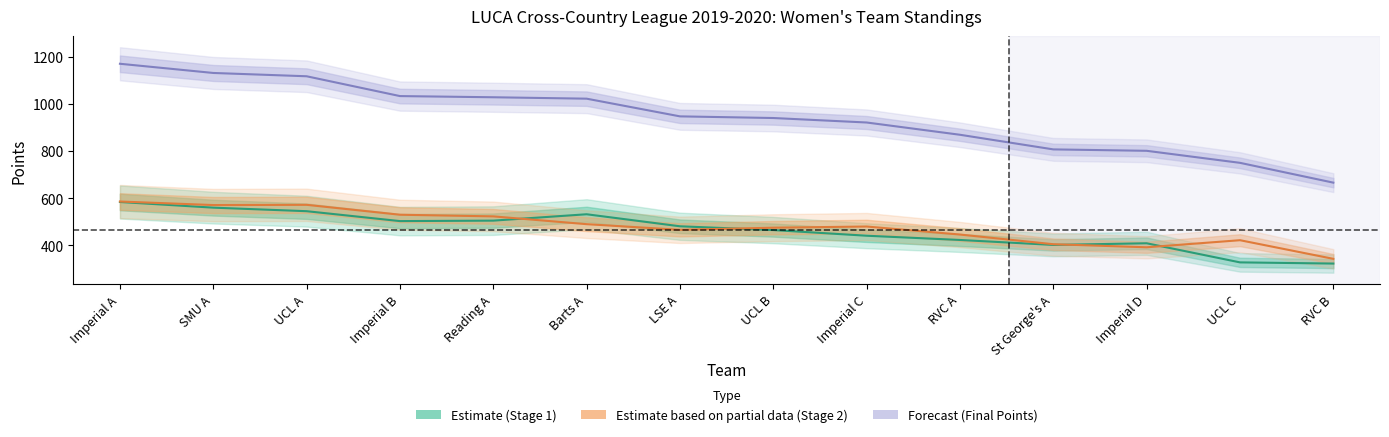

At which label is Women Stage 2 closest to 464?

LSE A